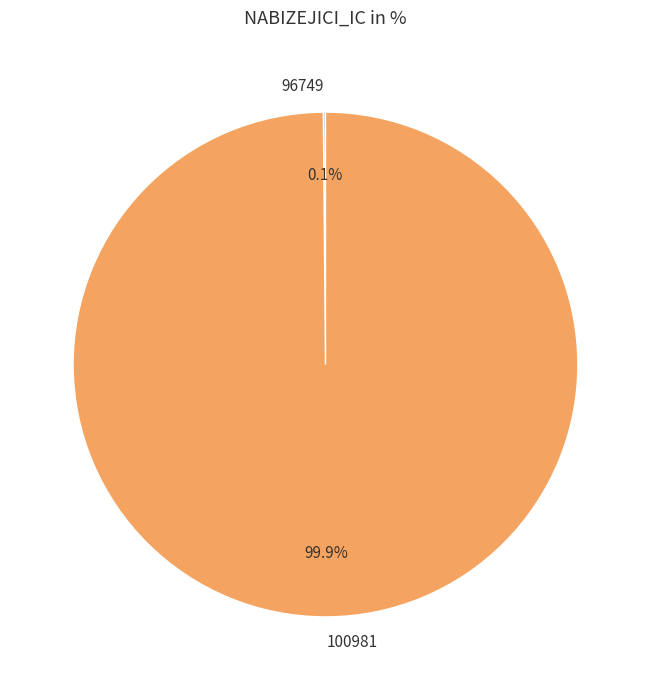

What is the largest slice in the pie chart?

100981